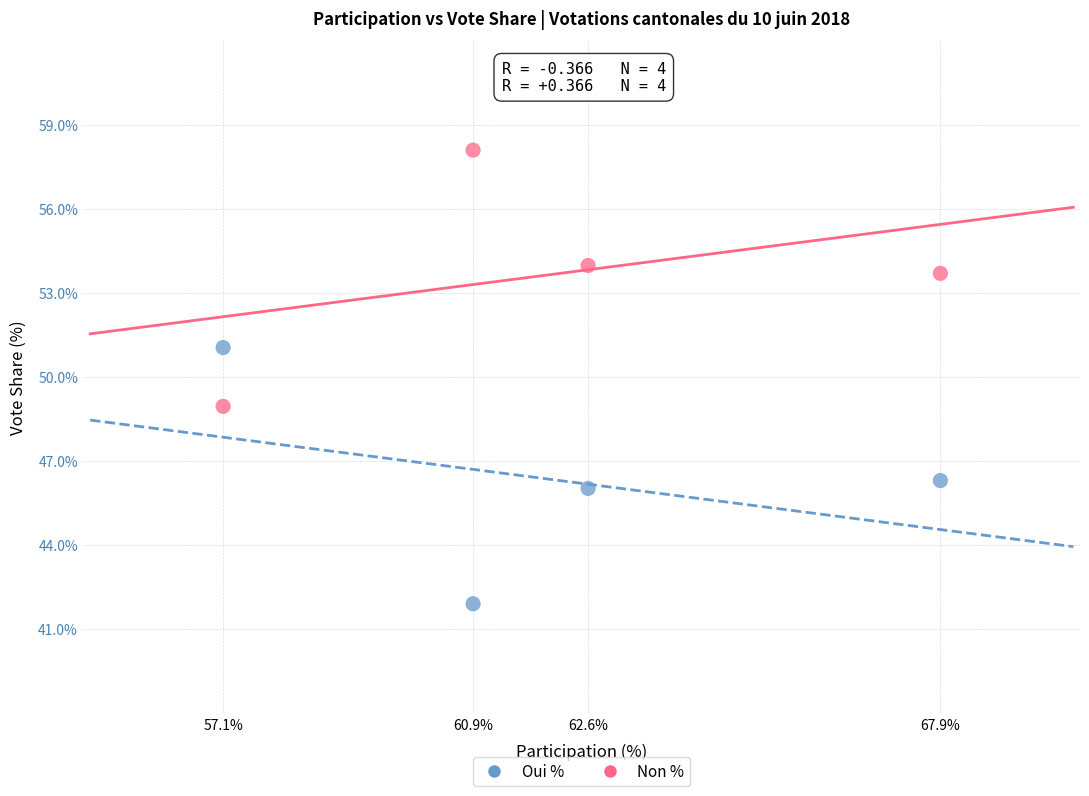

Across all data points, what is the average Y value?

50.0